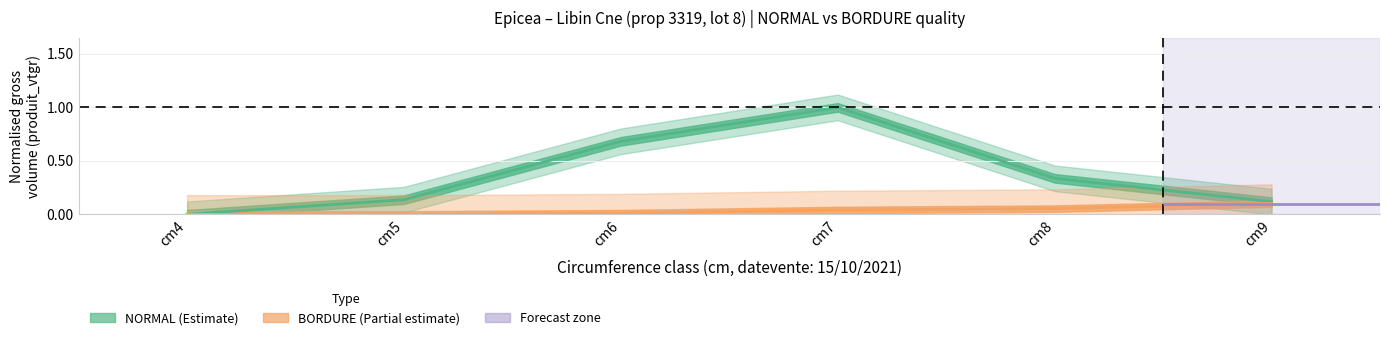

Reading left to right, list all the values displayed in this chart.

NORMAL (Estimate): 0.0	0.1	0.7	1.0	0.3	0.1
BORDURE (Partial estimate): 0.0	0.0	0.0	0.0	0.1	0.1